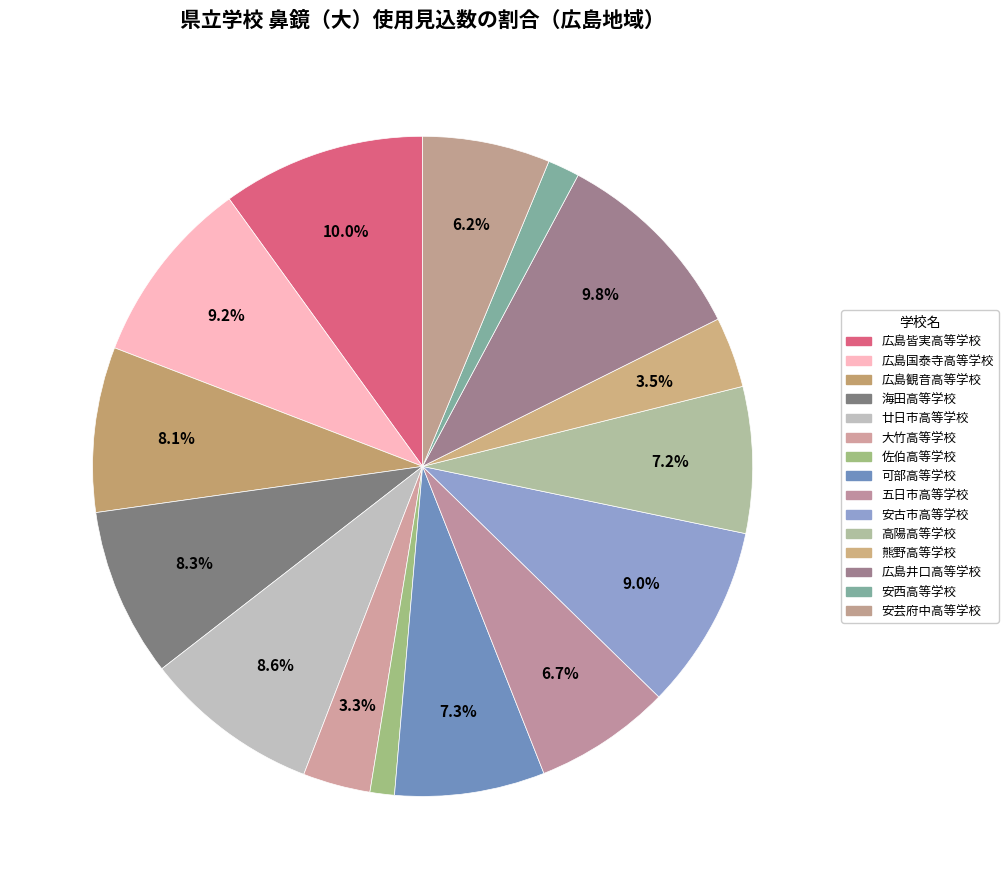

Which category has the biggest portion of the pie?

広島皆実高等学校